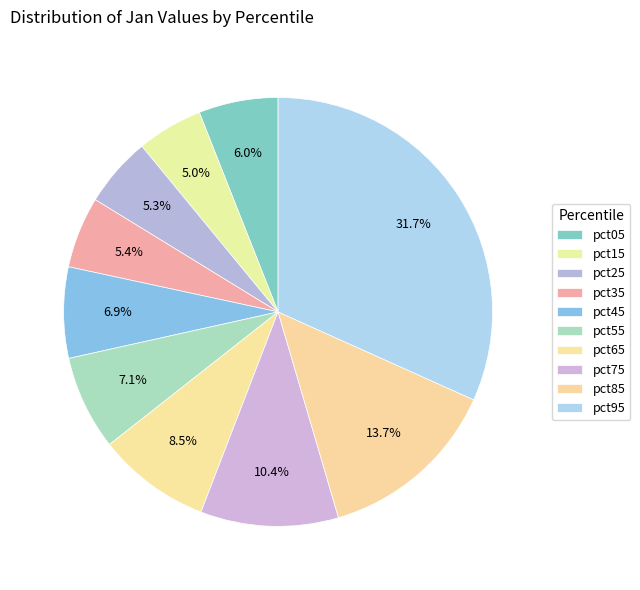

How many slices are in this pie chart?

10